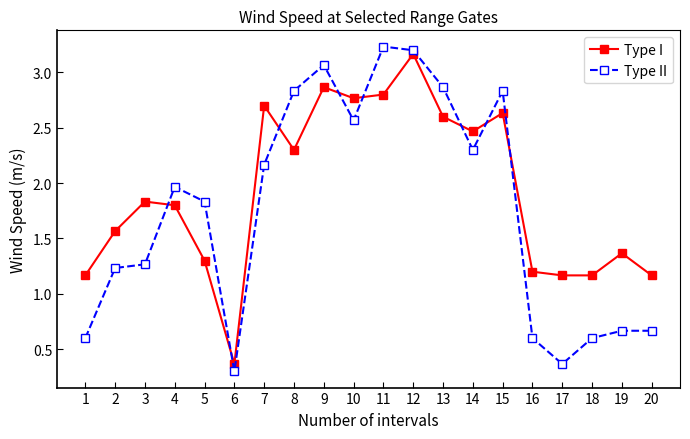

Which series has the largest range (max minus min)?

Type II